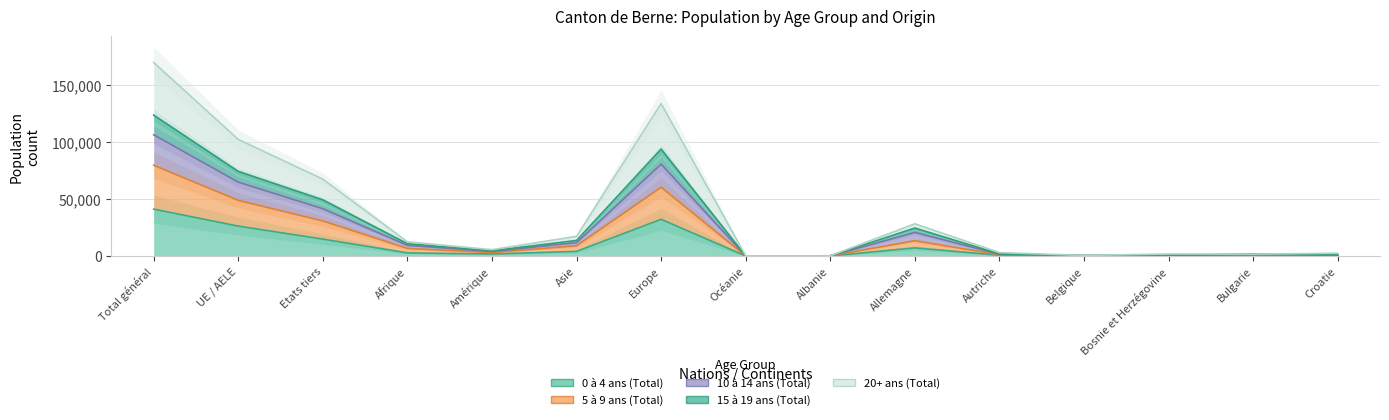

Between Europe and Autriche, which series saw the biggest shift?

20+ ans (Total)